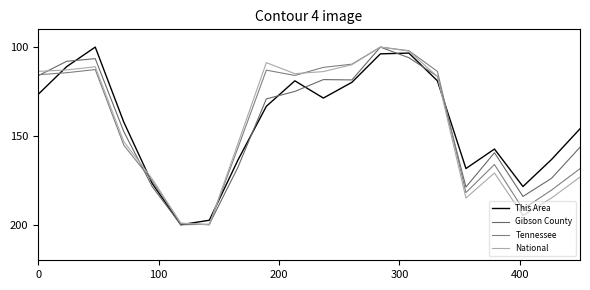

What is the value of the National point at the 10th from the left?

115.0